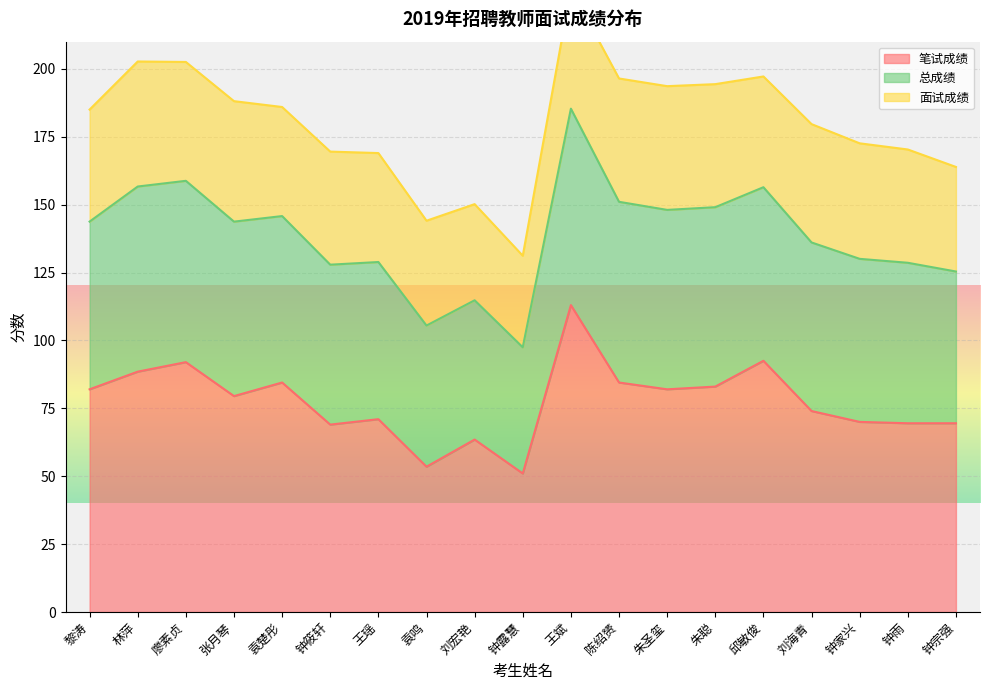

Where does the 笔试成绩 series first go above 79?

黎涛